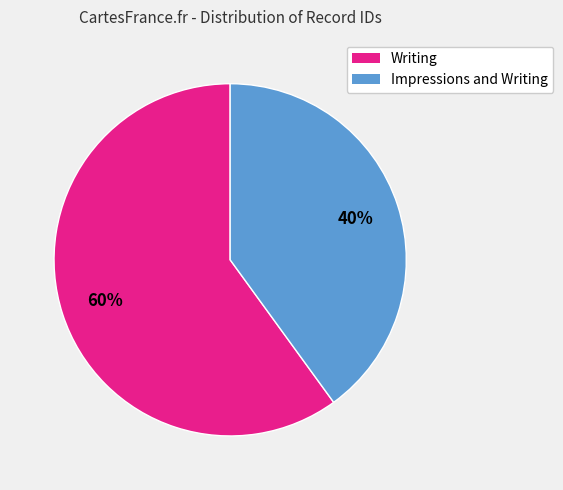

To the nearest percent, what is the average slice percentage?

50%